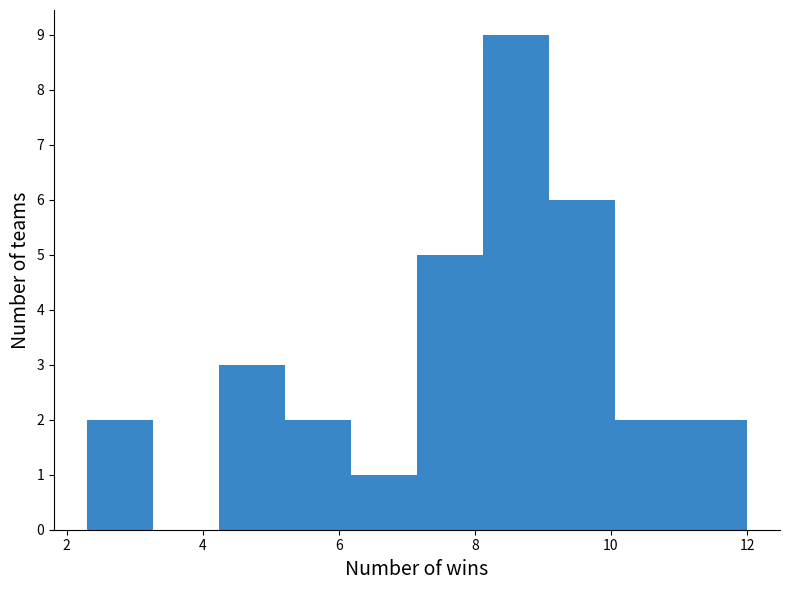

How tall is the bar that spans 6.2 to 7.2 on the x-axis? Neither the bar edges nor the heights are printed on the chart, so give them approximately, as read against the axes.

1